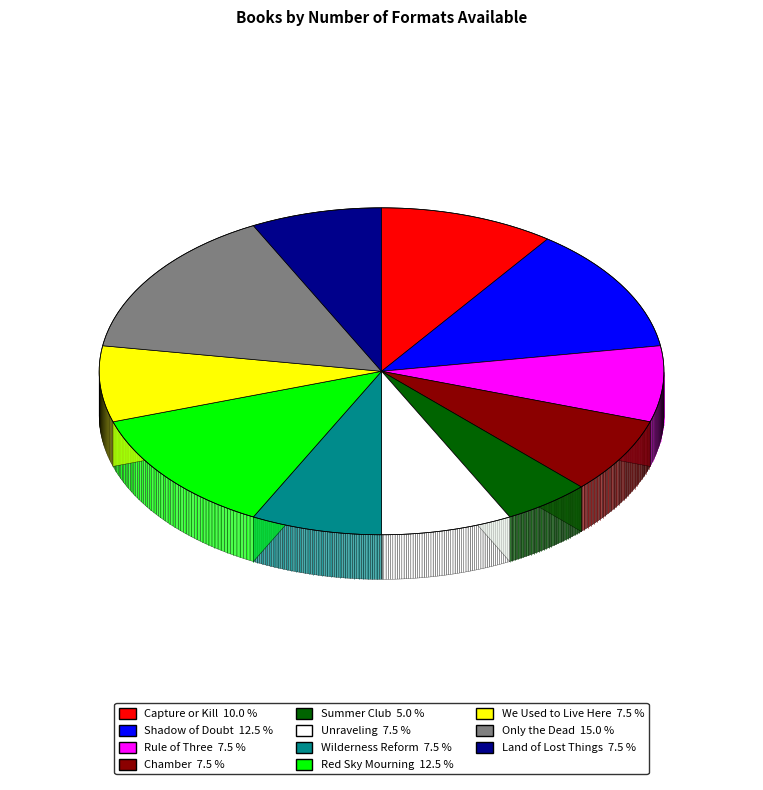

Does Wilderness Reform represent more than half of the total?

No